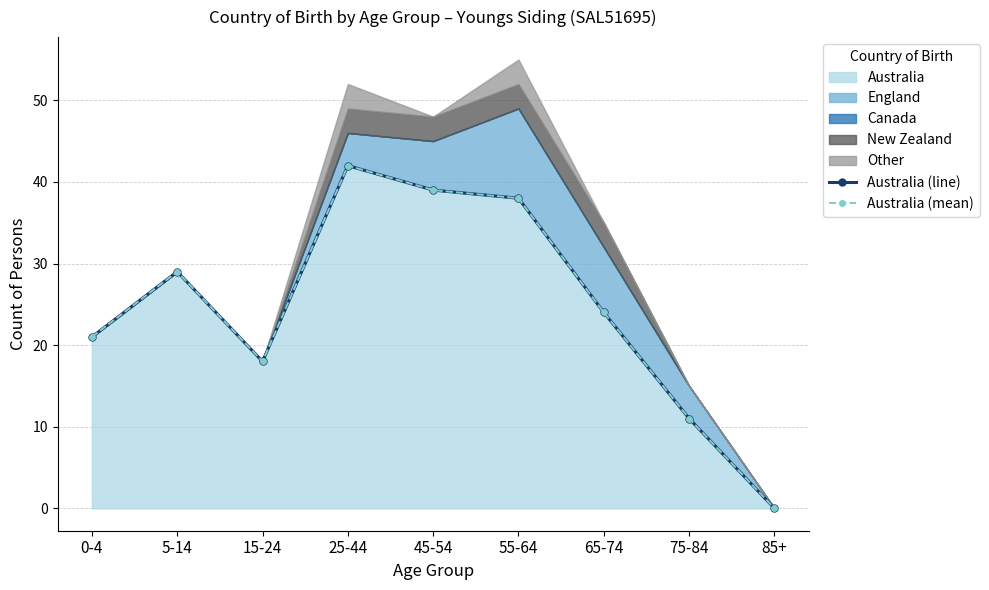

Reading left to right, what are all the values shown in this chart?

Australia (line): 21	29	18	42	39	38	24	11	0
Australia (mean): 21	29	18	42	39	38	24	11	0